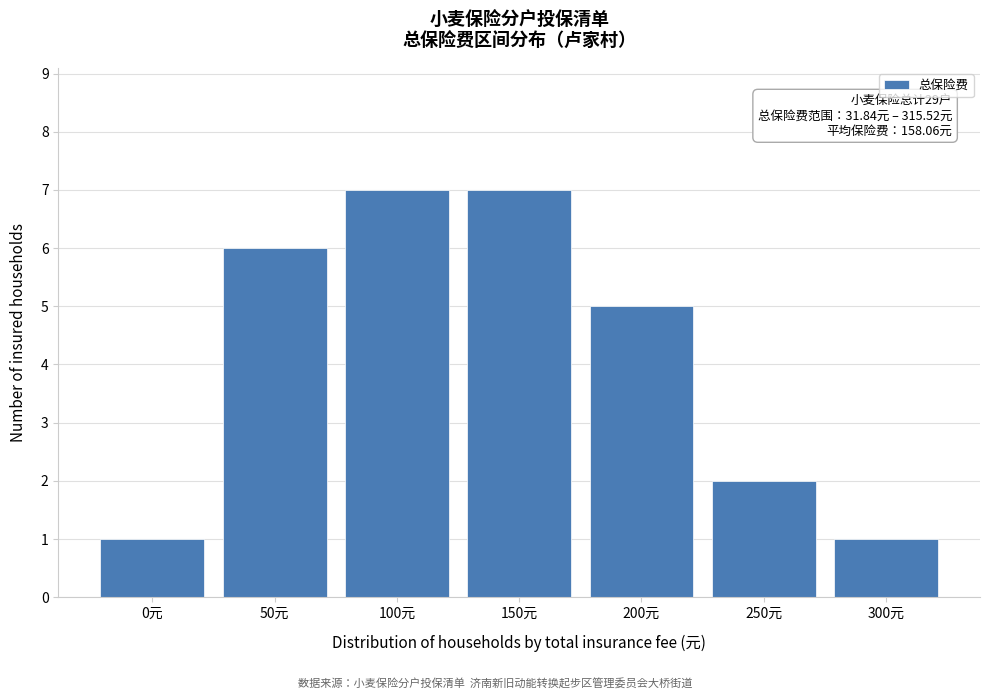

Reading left to right, what are all the values shown in this chart?

1	6	7	7	5	2	1